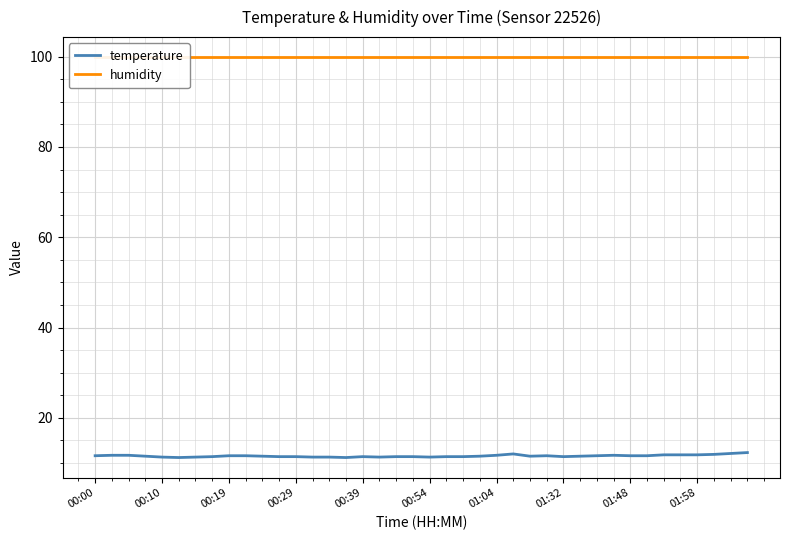

Which category has the lowest value in the temperature series?

00:54